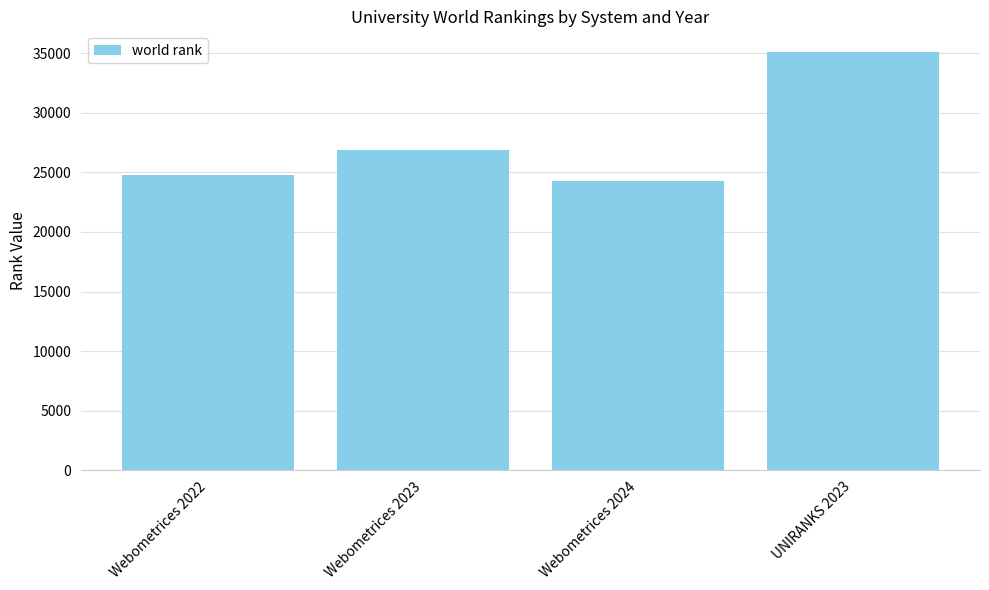

The value at Webometrices 2023 is 38232. True or false?

False